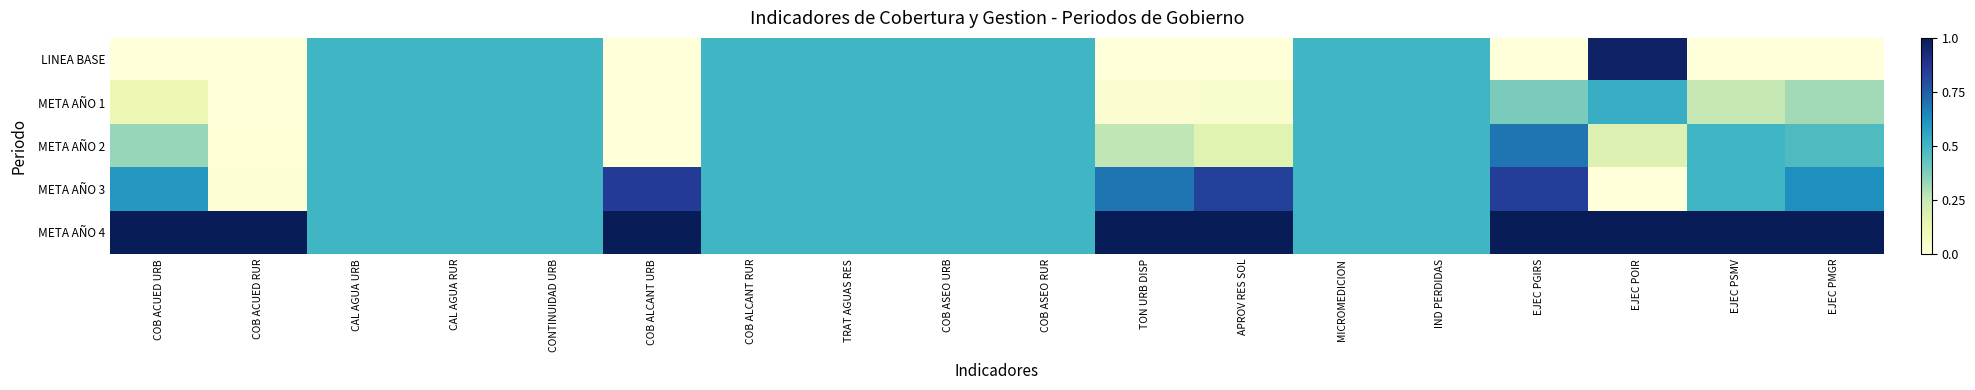

Which series has the largest range (max minus min)?

LINEA BASE